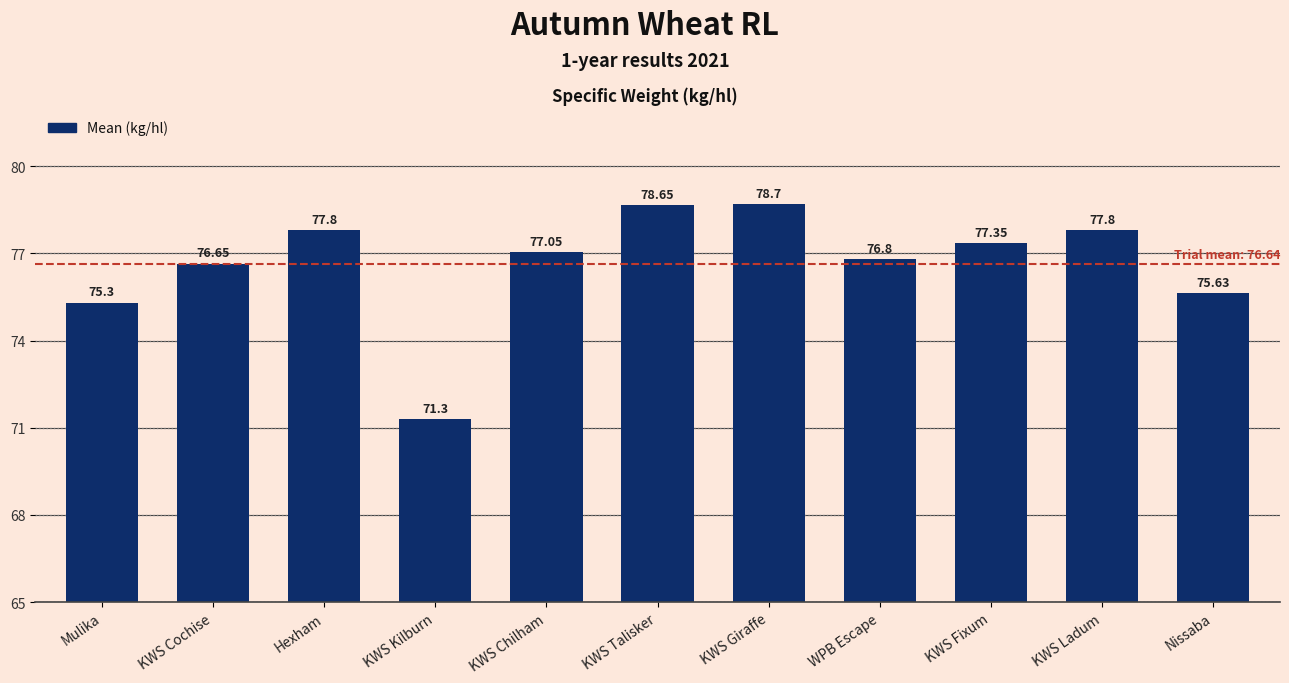

Where does the data first go above 77?

Hexham